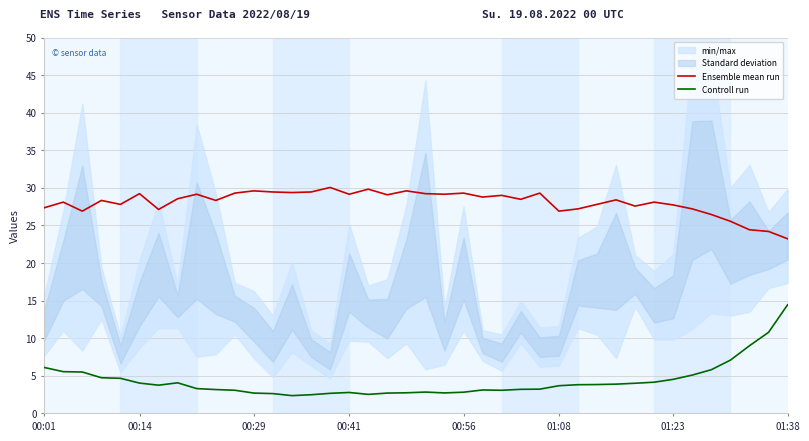

List the series in order of their overall mean, highest first.

Ensemble mean run, Controll run